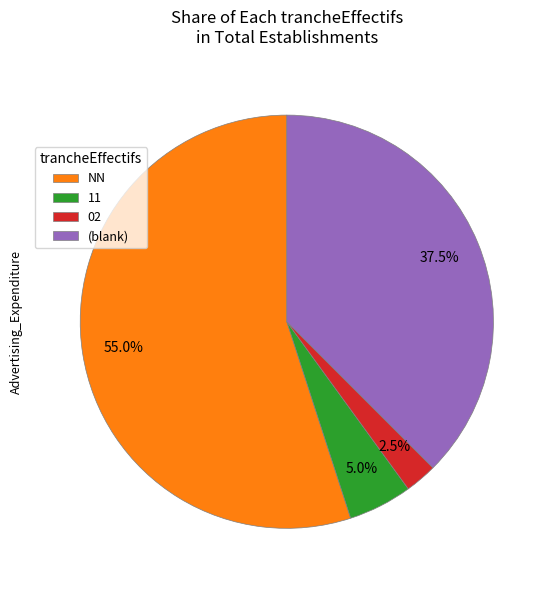

How many segments does this pie chart have?

4